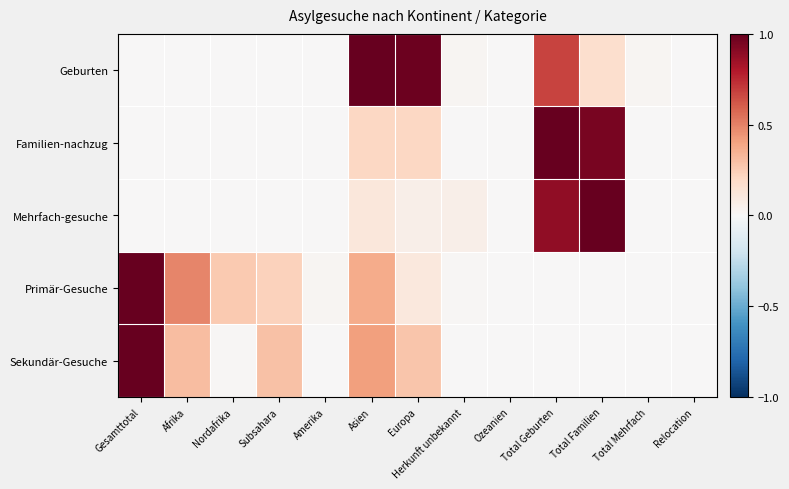

Which series has the largest total across all categories?

Geburten